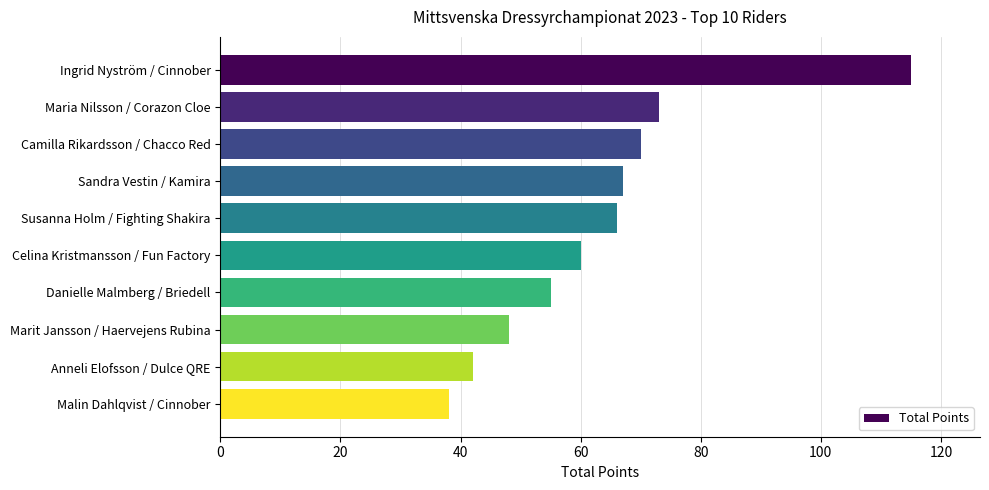

How many data points are less than 66?

5